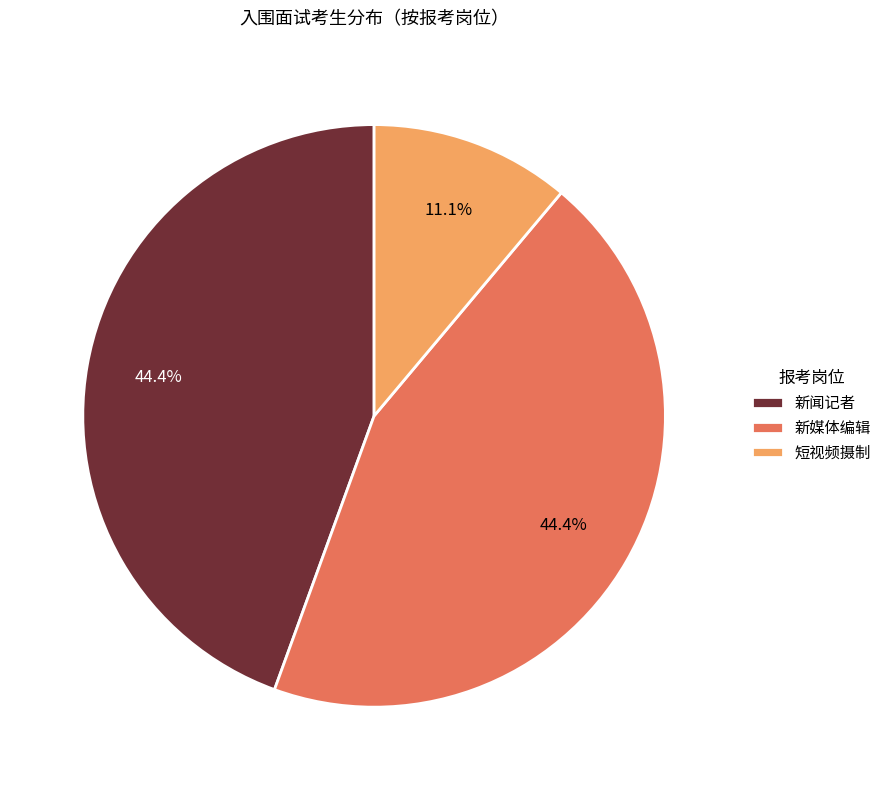

What portion of the pie excludes 新闻记者?

55.6%